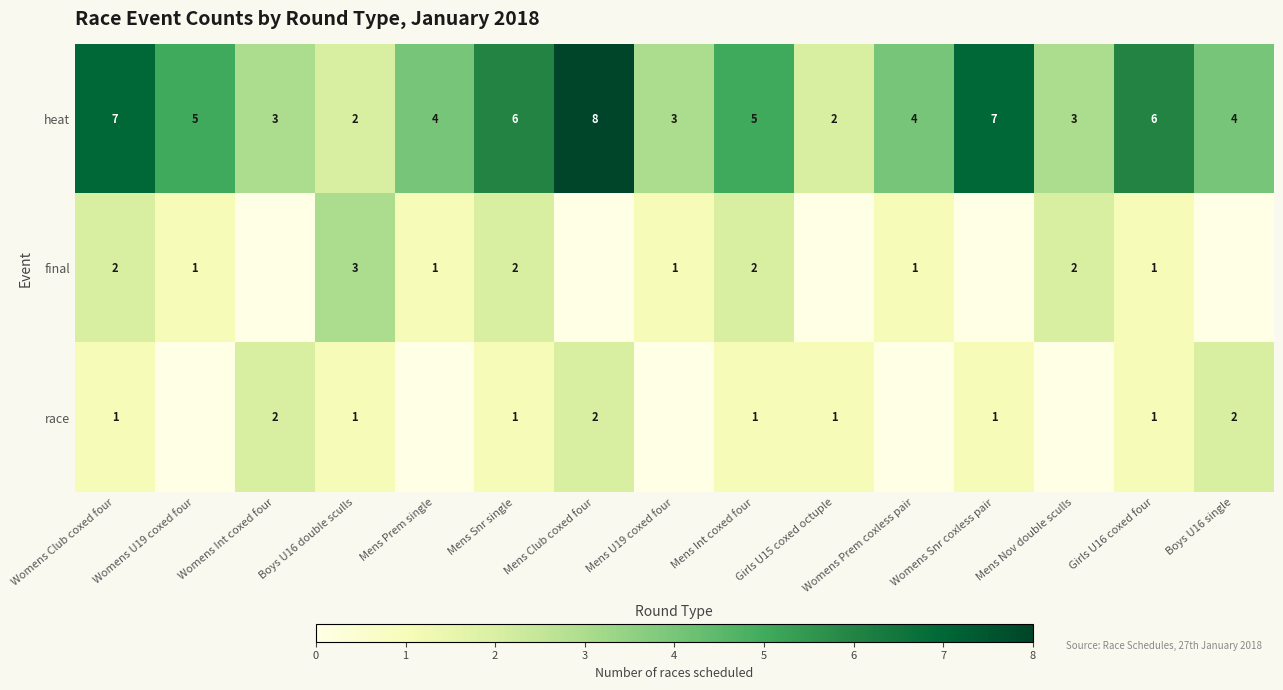

Is the value of race at Boys U16 single greater than the value of heat at Womens U19 coxed four?

No